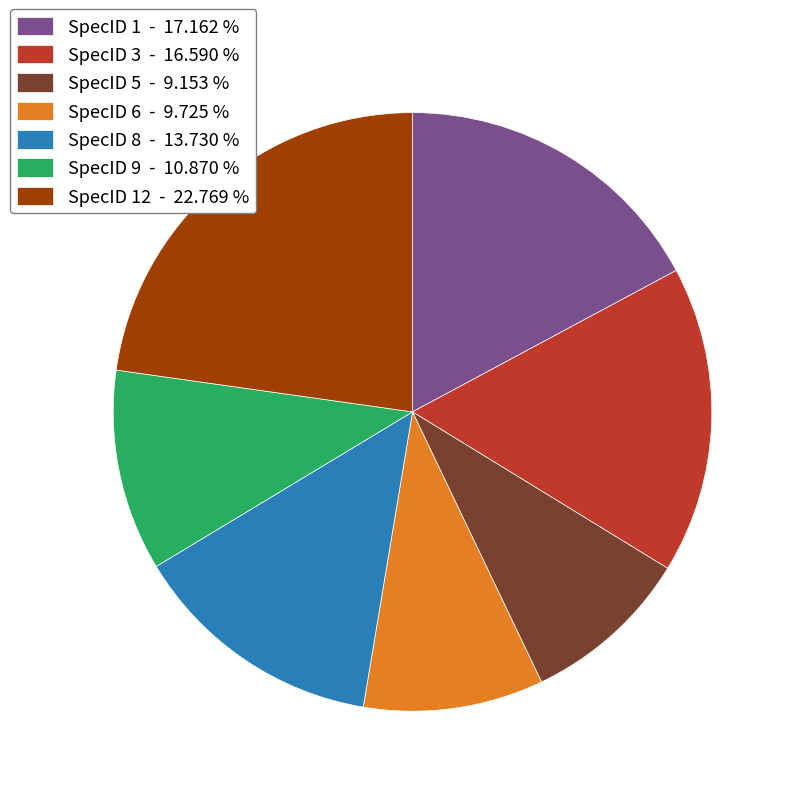

Do SpecID 9 - 10.870 % and SpecID 5 - 9.153 % together represent more than half of the pie?

No